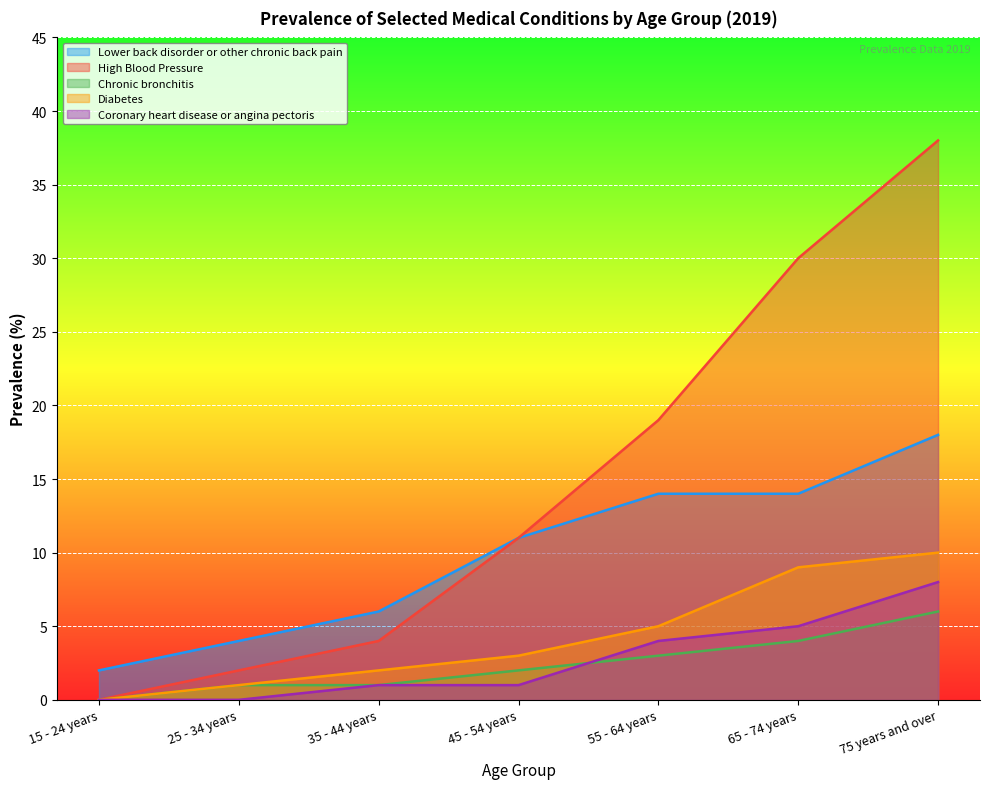

What is the sum of all Coronary heart disease or angina pectoris values?

19